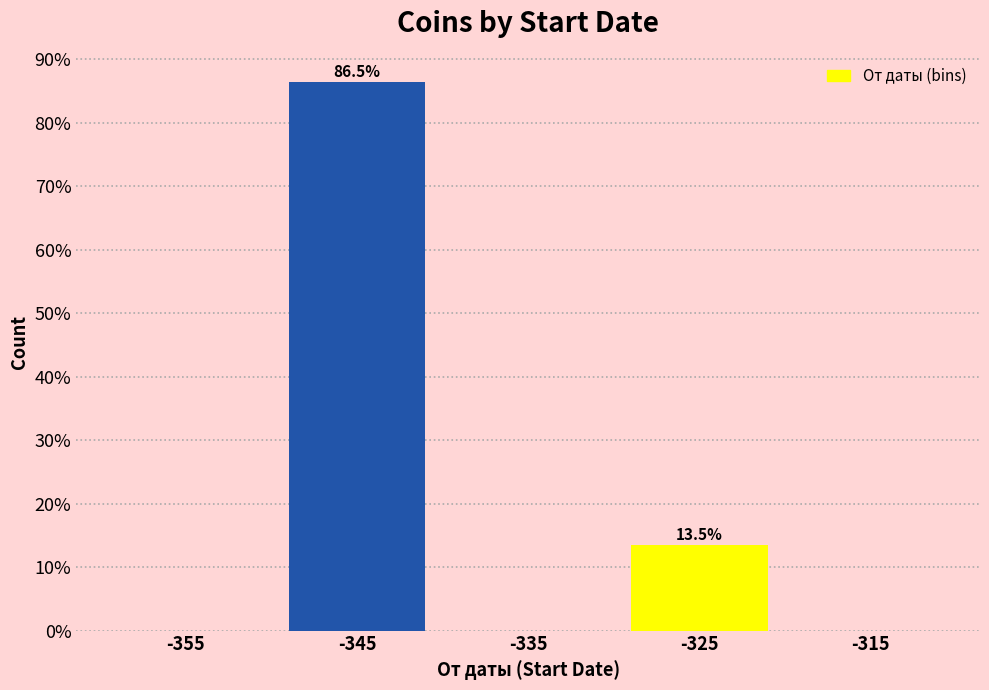

Reading left to right, transcribe all the data shown in this chart.

-355=0.0	-345=86.5	-335=0.0	-325=13.5	-315=0.0